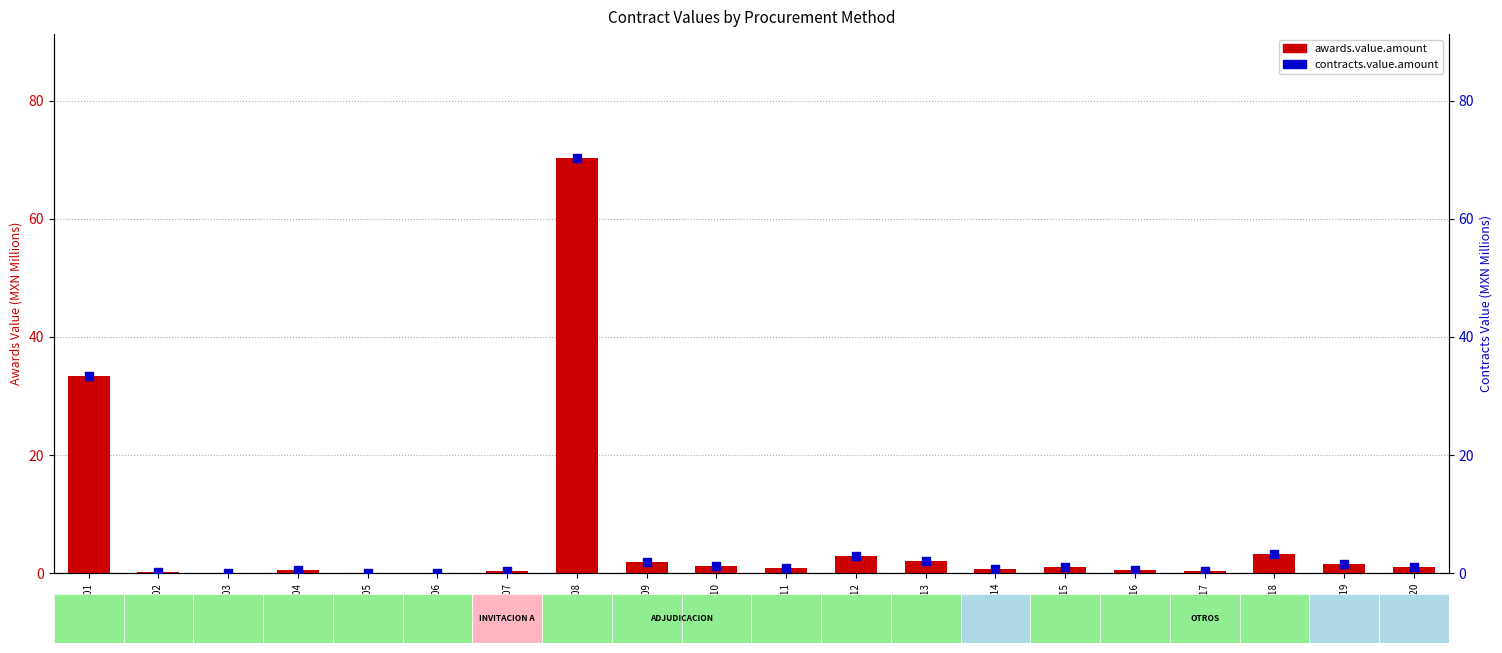

What are all the series names shown in the legend?

awards.value.amount, contracts.value.amount